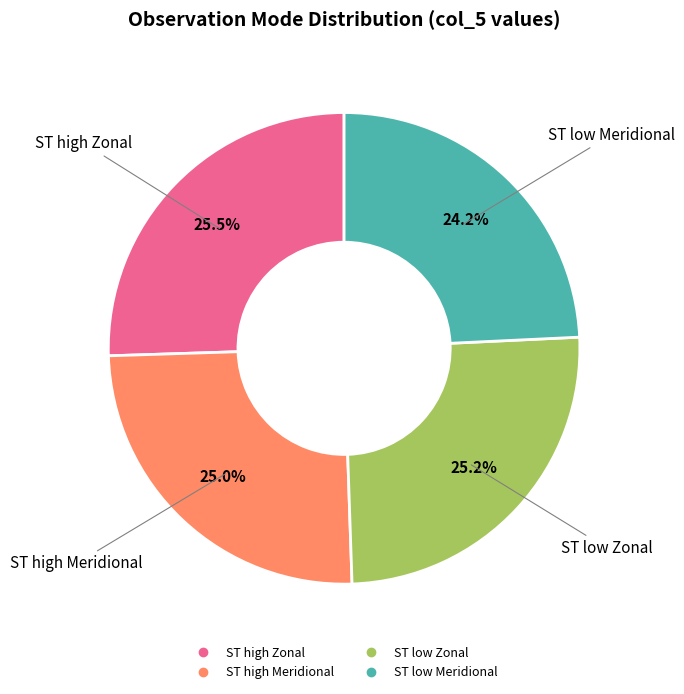

Which slice is the smallest?

ST low Meridional